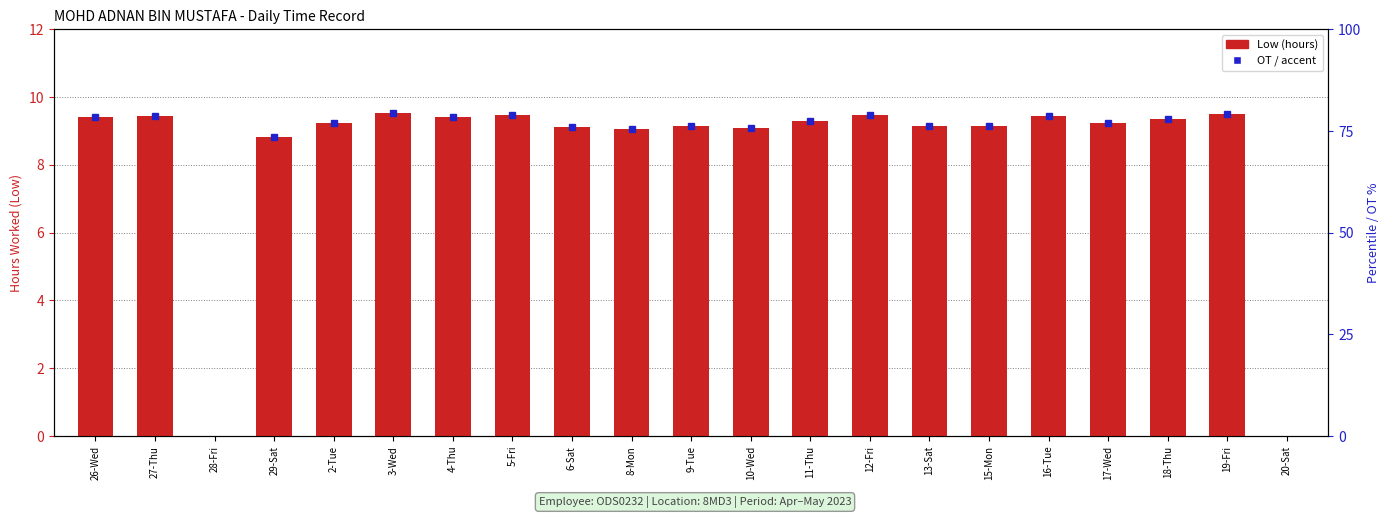

What is the label of the 19th bar from the left?

18-Thu